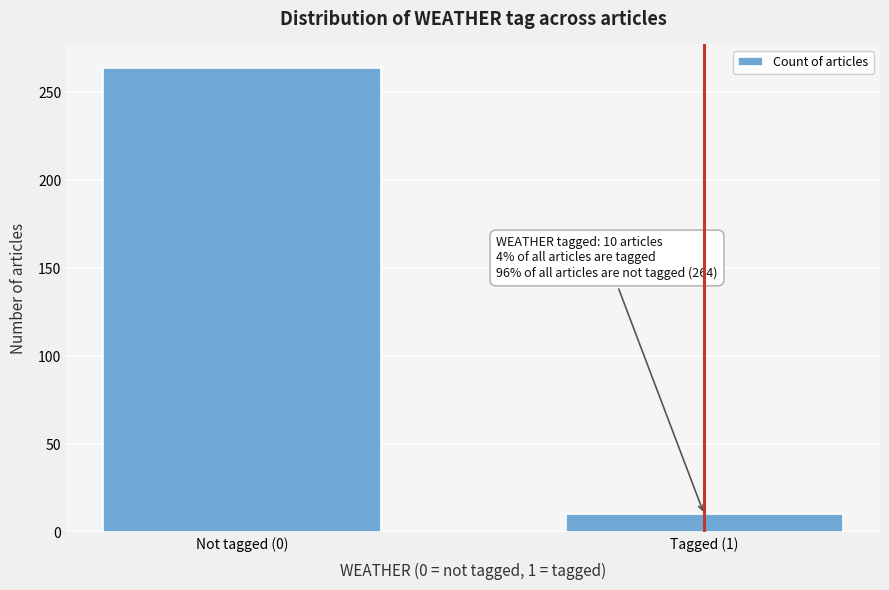

Reading left to right, extract all data points from this chart.

264	10